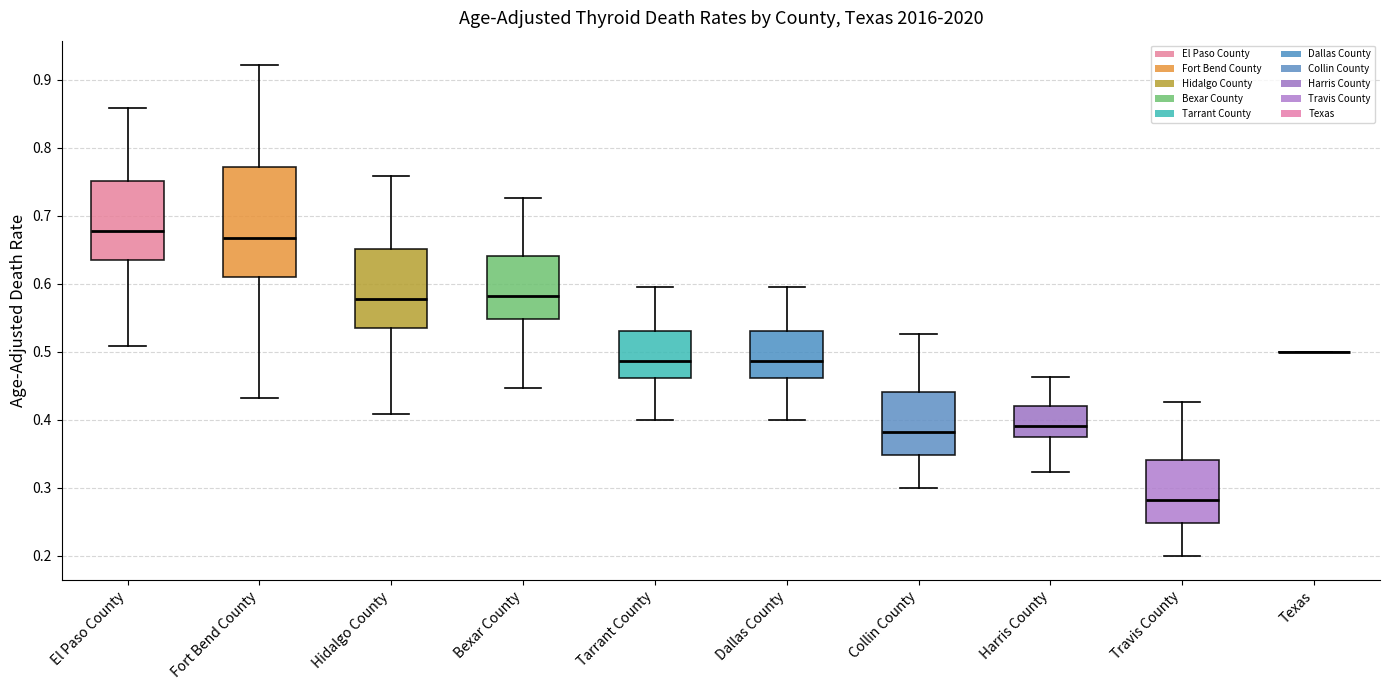

Reading left to right, transcribe this box plot: for each box, give where its median line is, the range the box spans, and where its two whiskers end, as read against the y-axis. The values are not printed on the chart, so give them approximately, as read against the axis.

El Paso County: median 0.68, box 0.64 to 0.75, whiskers 0.51 to 0.86
Fort Bend County: median 0.67, box 0.61 to 0.77, whiskers 0.43 to 0.92
Hidalgo County: median 0.58, box 0.54 to 0.65, whiskers 0.41 to 0.76
Bexar County: median 0.58, box 0.55 to 0.64, whiskers 0.45 to 0.73
Tarrant County: median 0.49, box 0.46 to 0.53, whiskers 0.40 to 0.59
Dallas County: median 0.49, box 0.46 to 0.53, whiskers 0.40 to 0.59
Collin County: median 0.38, box 0.35 to 0.44, whiskers 0.30 to 0.53
Harris County: median 0.39, box 0.37 to 0.42, whiskers 0.32 to 0.46
Travis County: median 0.28, box 0.25 to 0.34, whiskers 0.20 to 0.43
Texas: box collapsed to a line at 0.50, whiskers 0.50 to 0.50